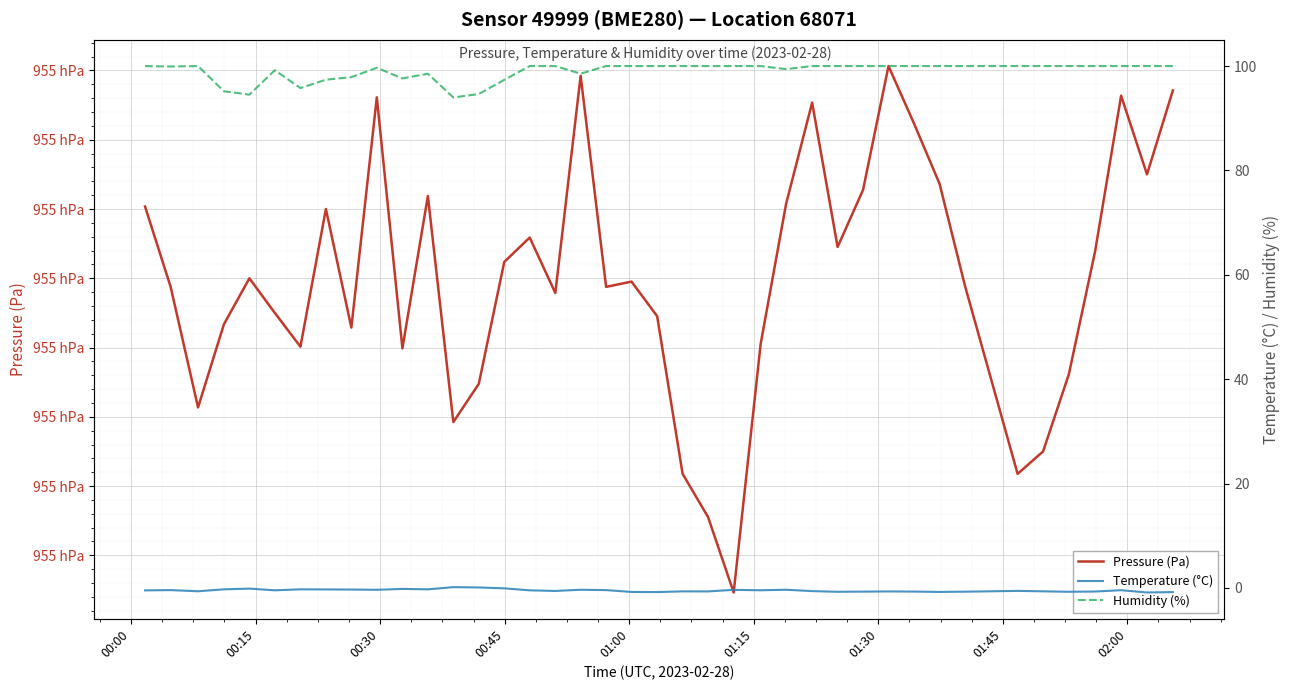

How many distinct data groups are displayed?

3